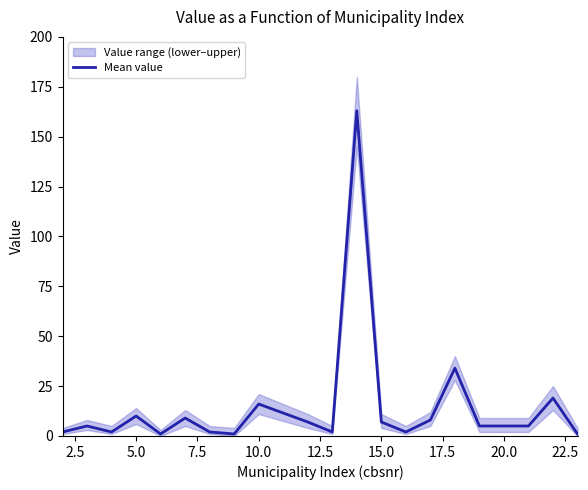

True or false: Mean value has a value of 7 at 15.0.

True